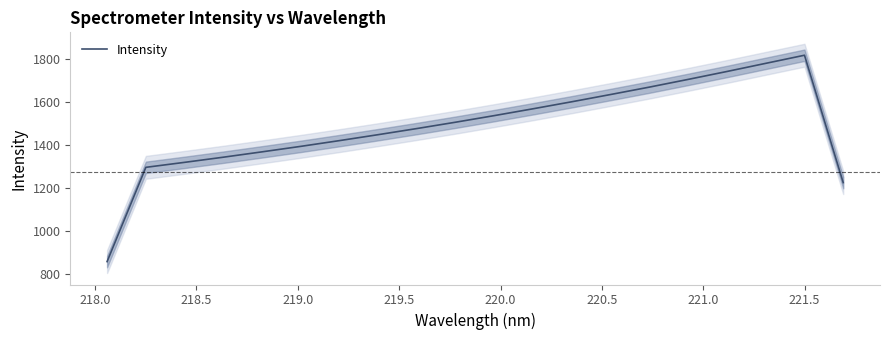

How many lines are shown in the chart?

1